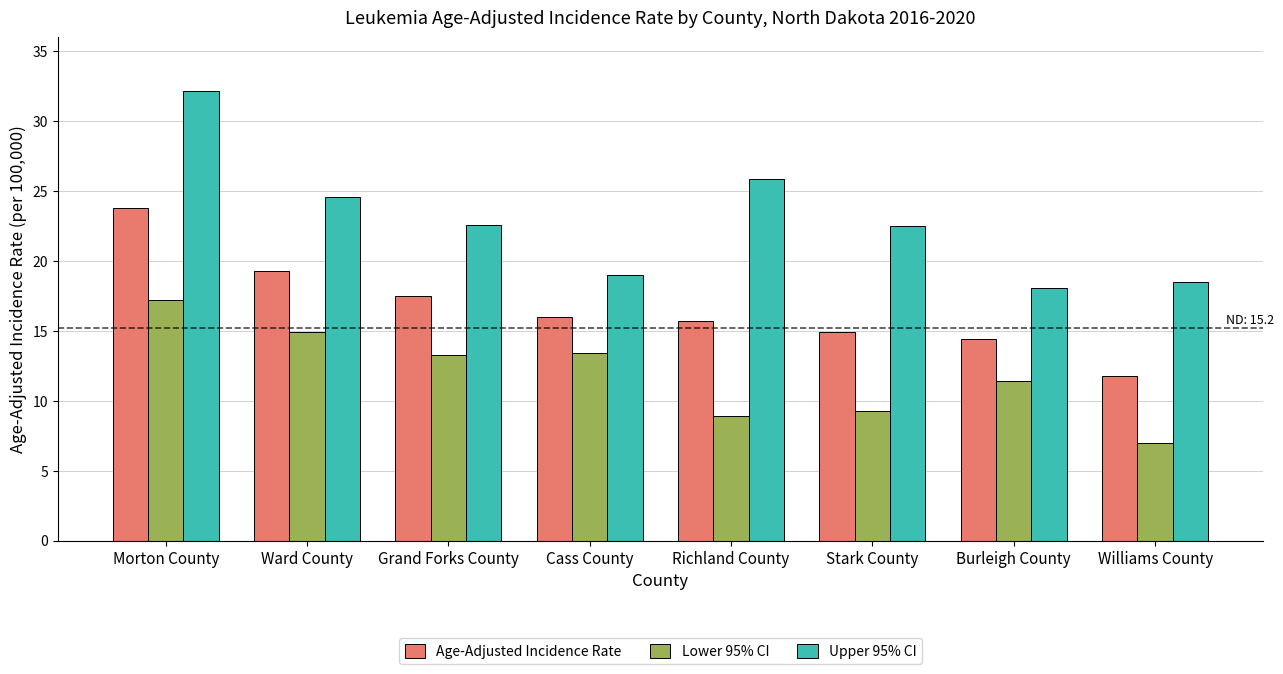

Is the value of Lower 95% CI at Richland County greater than the value of Upper 95% CI at Grand Forks County?

No